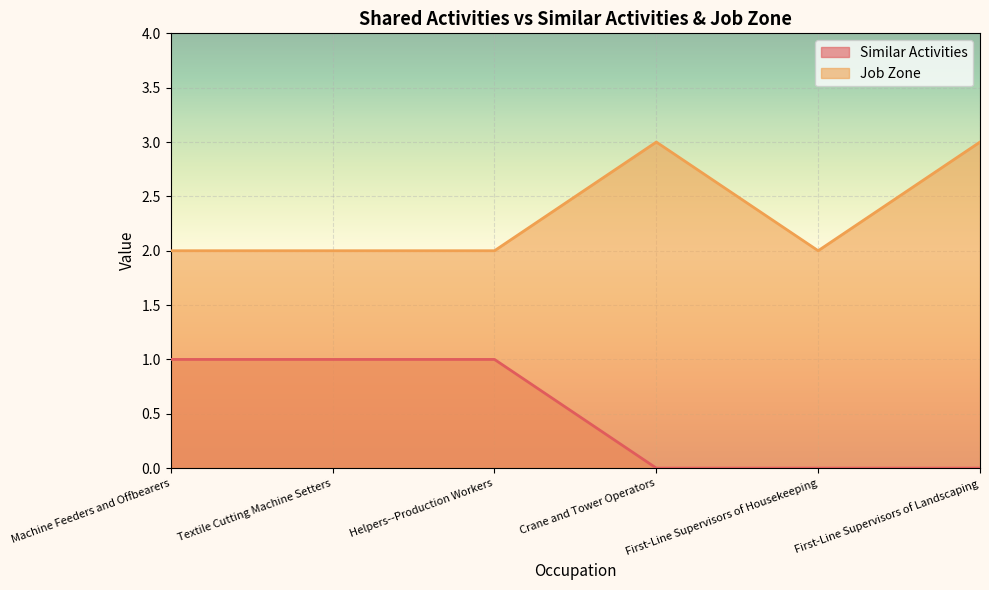

What position from the right is Textile Cutting Machine Setters?

5